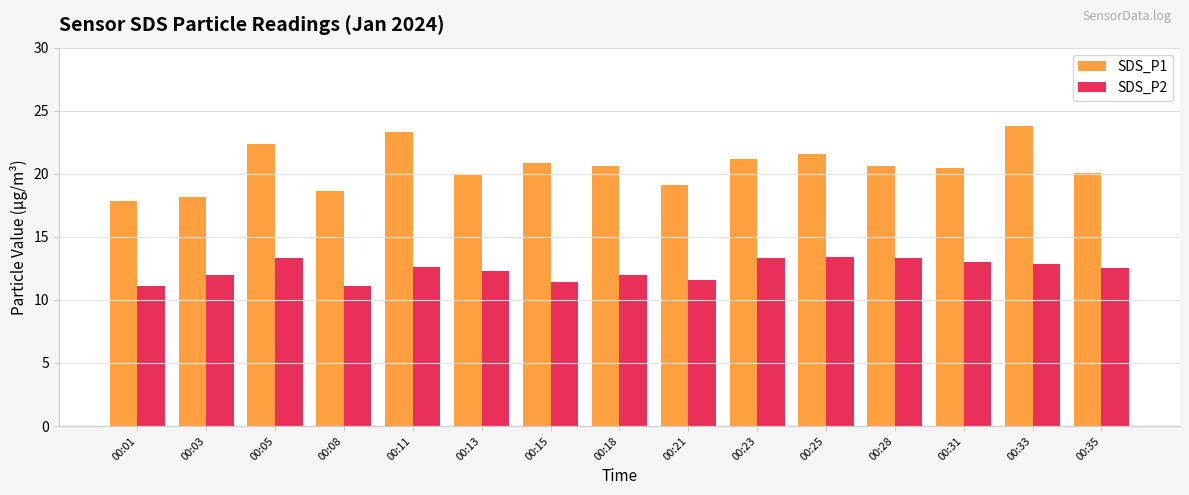

Rank the series by their maximum value, from highest to lowest.

SDS_P1, SDS_P2